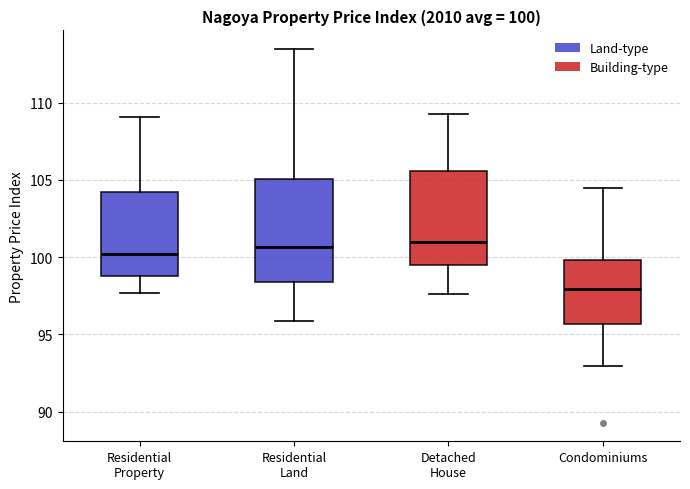

Which box is the tallest, from its lower edge to its upper edge?

Residential Land